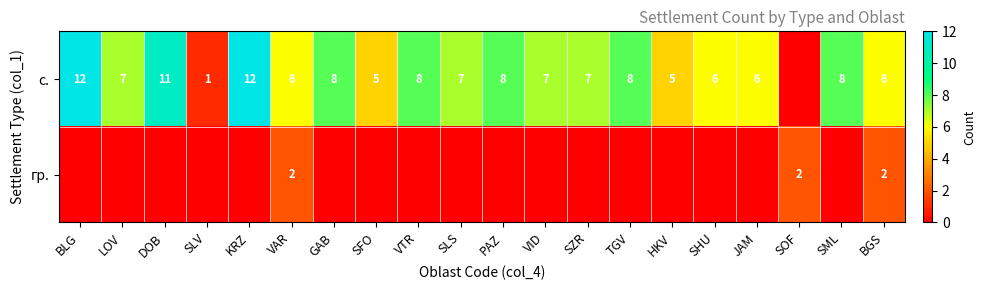

What is the total value across all series at VAR?

8